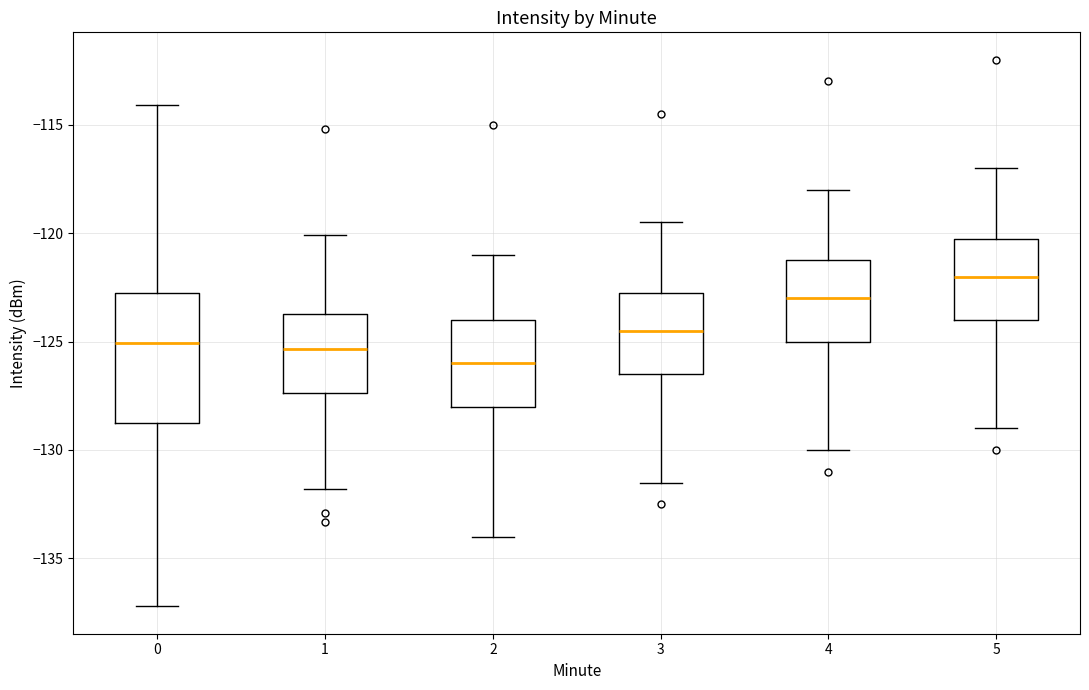

Which box's median line is the lowest?

2